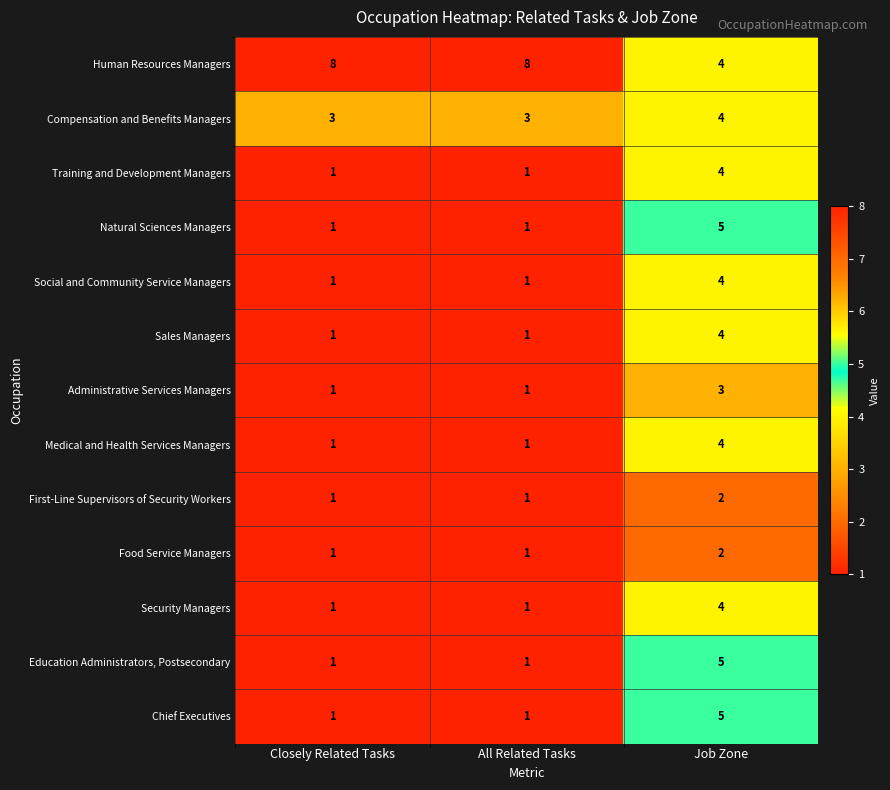

What is the maximum value shown in the chart?

8